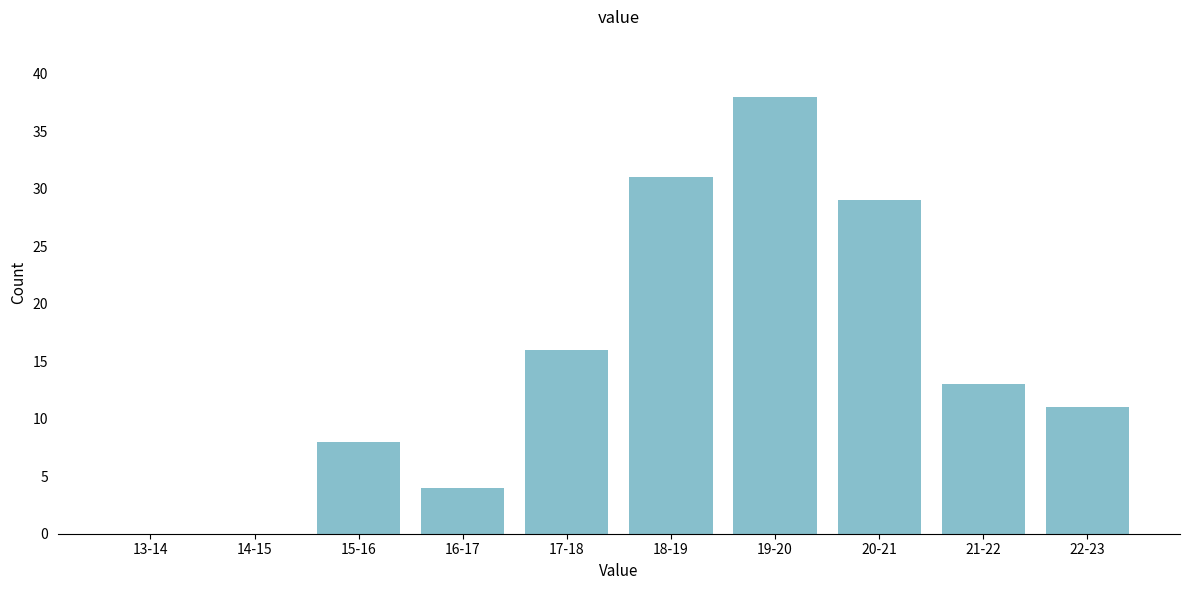

Reading right to left, what are all the values shown in this chart?

22-23=11	21-22=13	20-21=29	19-20=38	18-19=31	17-18=16	16-17=4	15-16=8	14-15=0	13-14=0